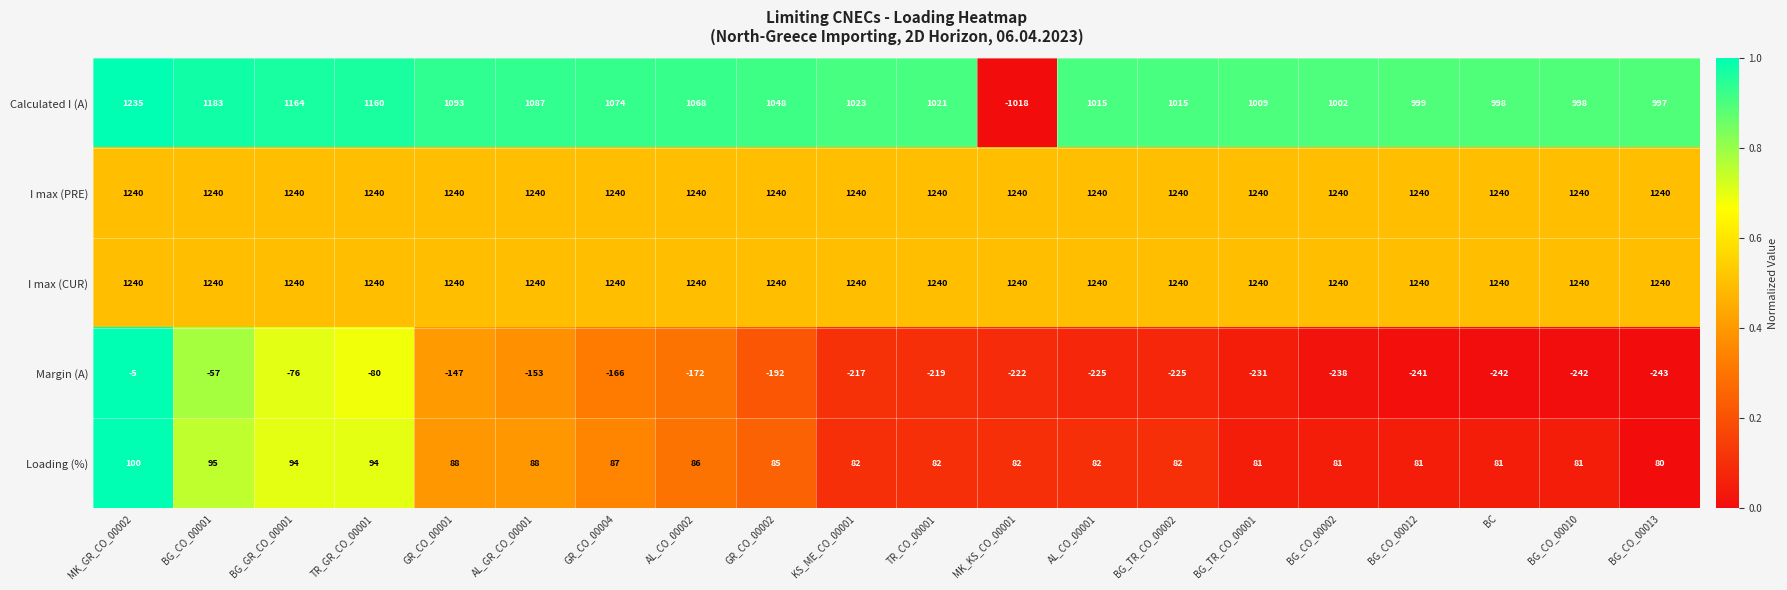

At which category does the chart reach its minimum across all series?

MK_KS_CO_00001